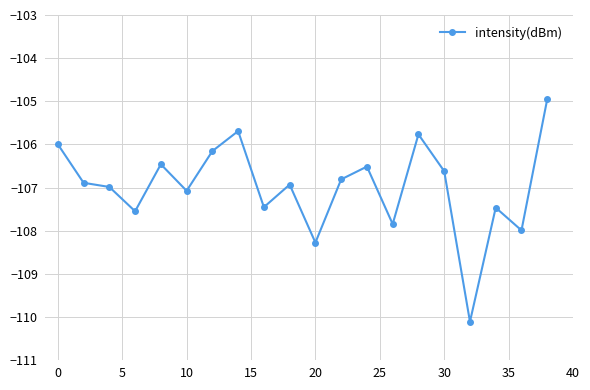

What is the value of the 18th point from the left?

-107.5